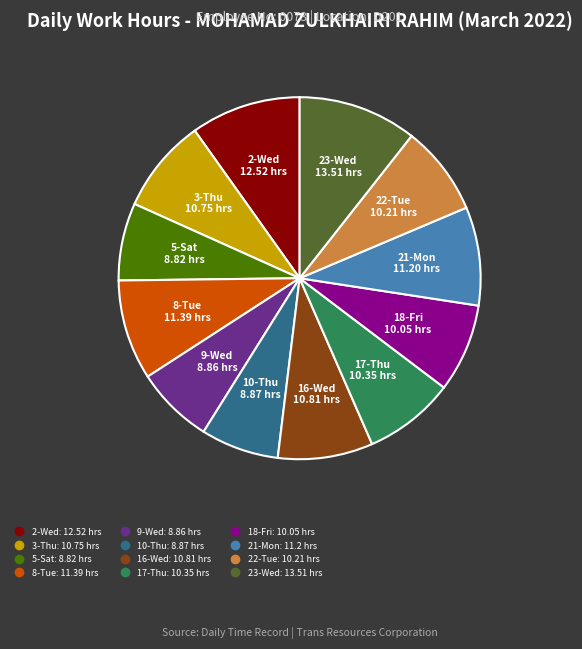

Does any single category account for the majority?

No